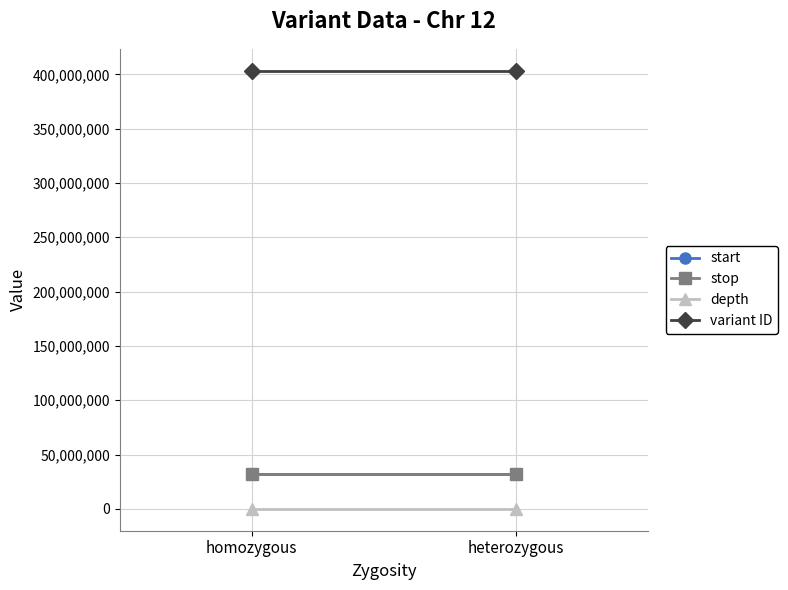

Is this an area chart (filled region under the line)?

No